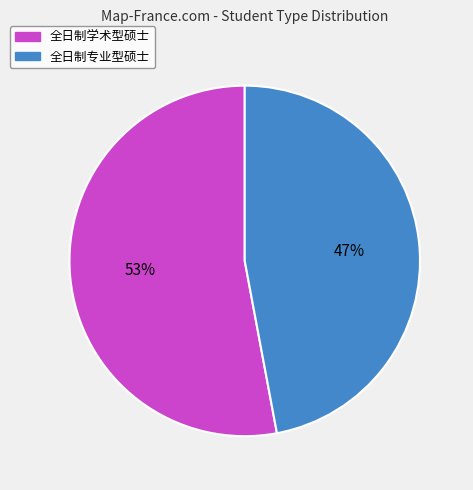

Does 全日制学术型硕士 account for over 50% of the chart?

Yes